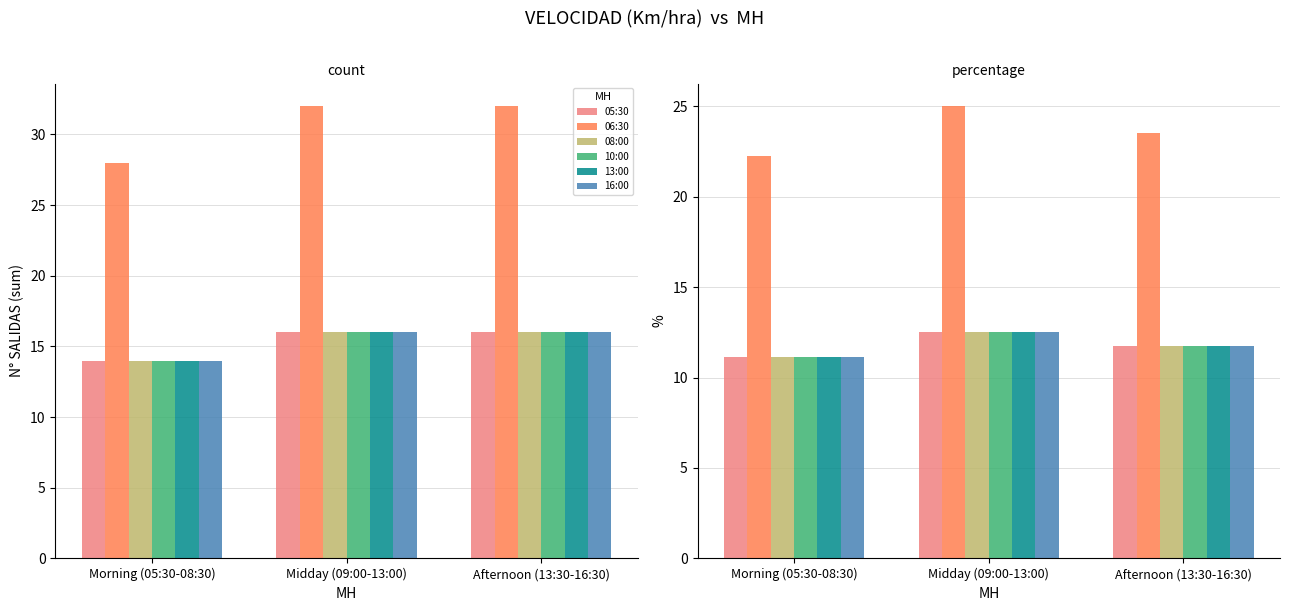

Which label corresponds to the smallest value in the chart?

Morning (05:30-08:30)